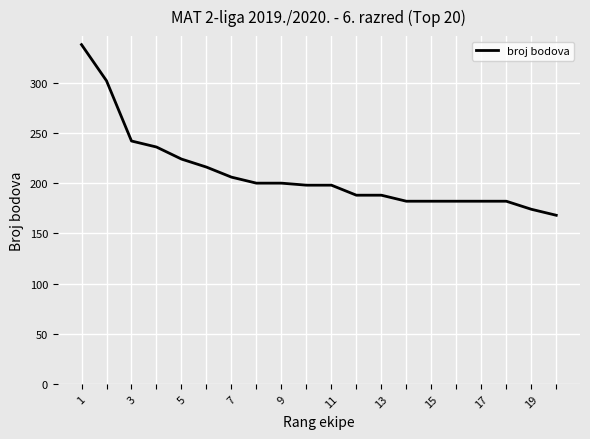

How many lines are shown in the chart?

1